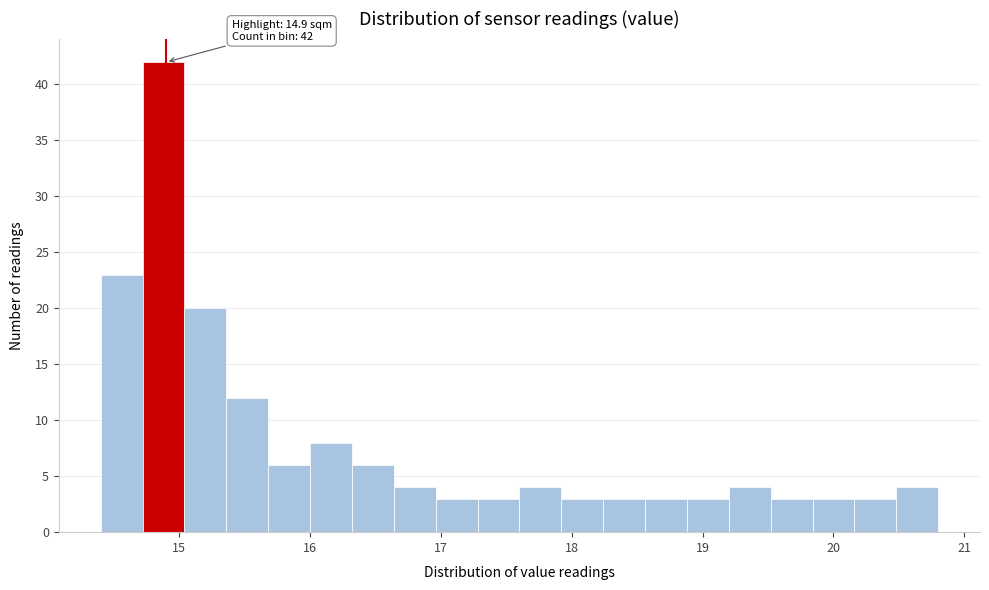

Read against the x-axis, roughly where is the centre of the tallest bar?

14.9